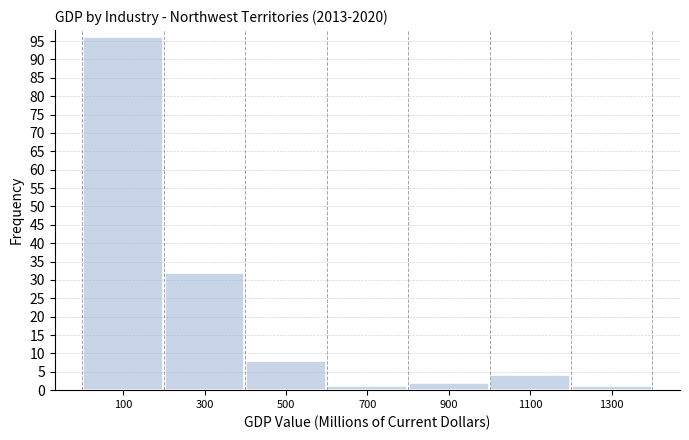

Reading left to right, transcribe this chart: for each bar, give the range it covers on the x-axis and its height. The values are not printed on the chart, so give them approximately, as read against the axis.

0 to 200: 96
200 to 400: 32
400 to 600: 8
600 to 800: 1
800 to 1000: 2
1000 to 1200: 4
1200 to 1400: 1